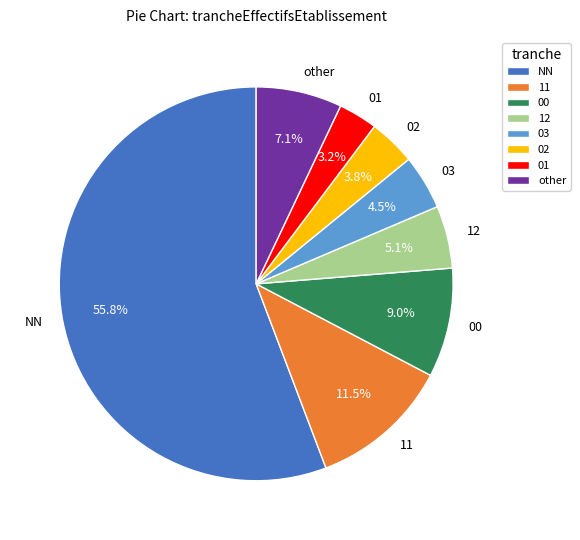

Which has a higher value, NN or 01?

NN